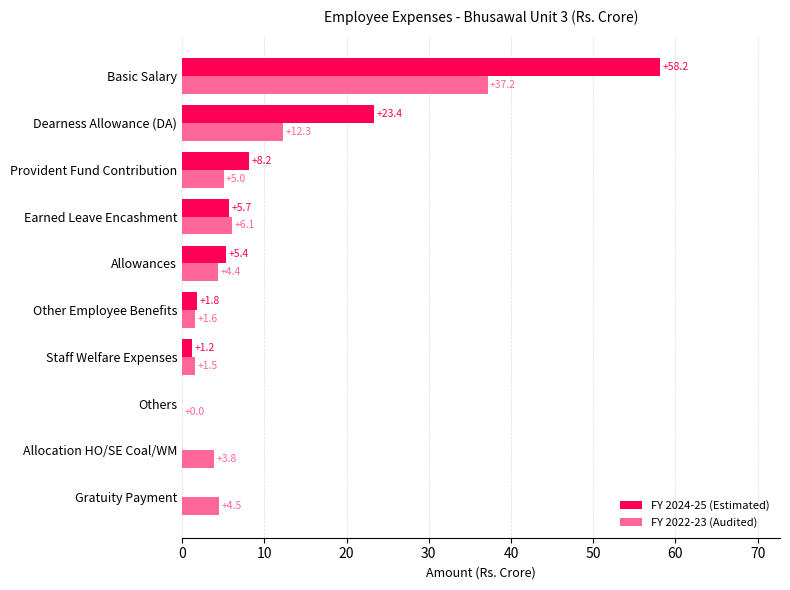

Which series has the largest total across all categories?

FY 2024-25 (Estimated)